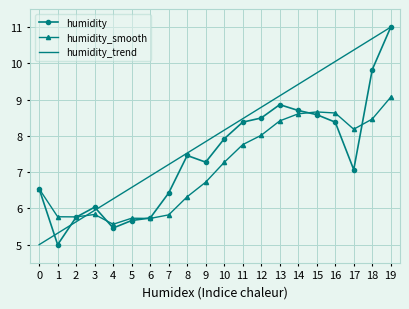

At which label does humidity_smooth reach its minimum?

4